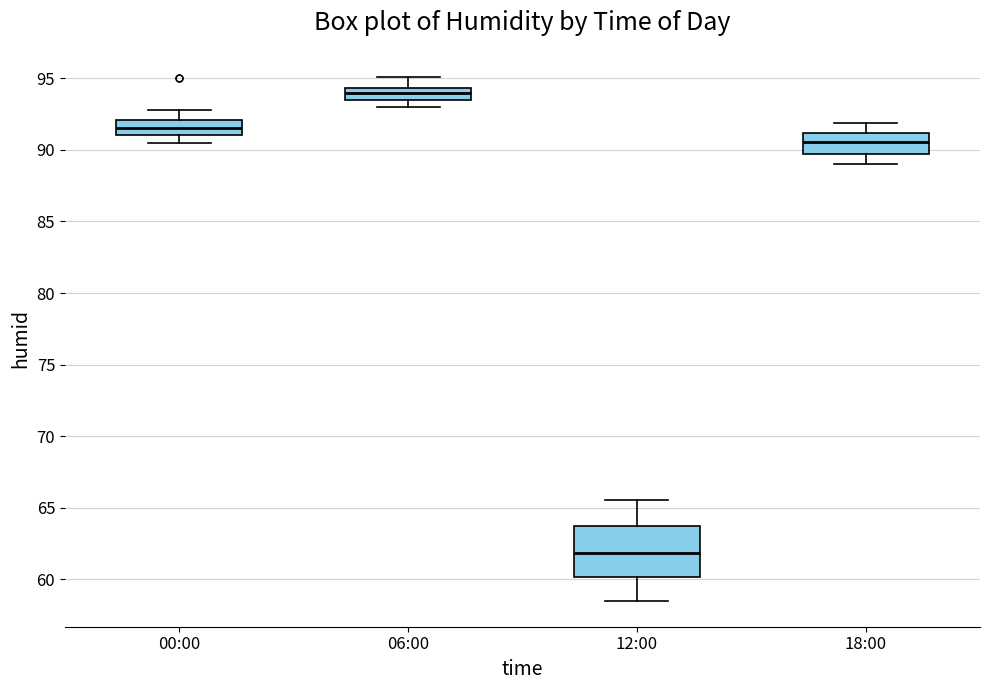

Which box's median line is the lowest?

12:00